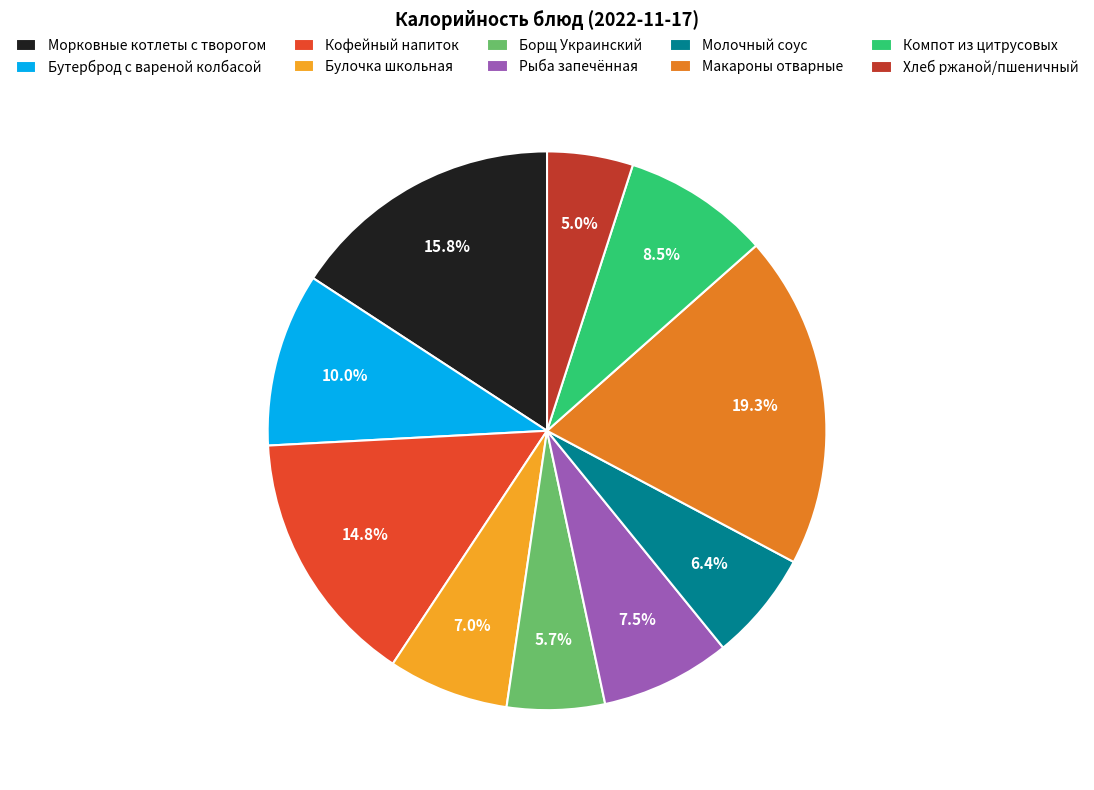

Do Рыба запечённая and Булочка школьная together represent more than half of the pie?

No